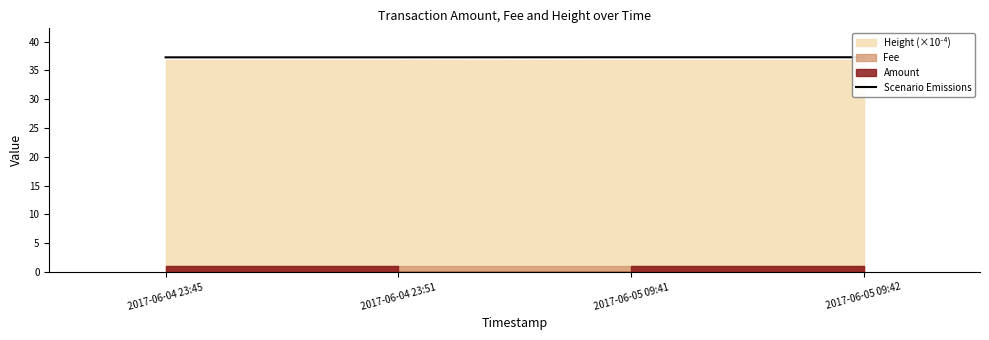

Count the values in the range 37 to 38.

4